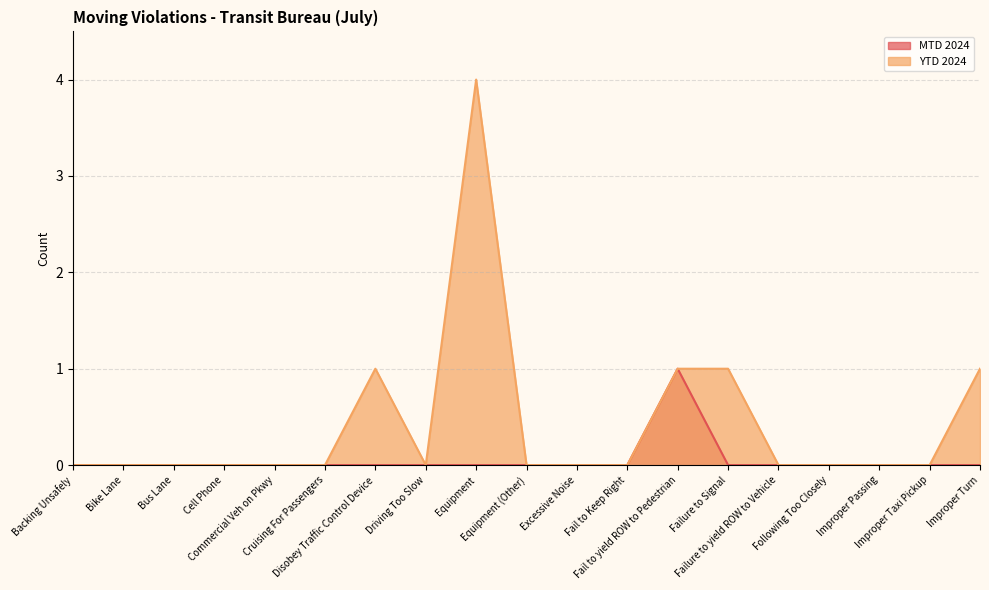

At Cell Phone, list the series in order from smallest to largest.

MTD 2024, YTD 2024